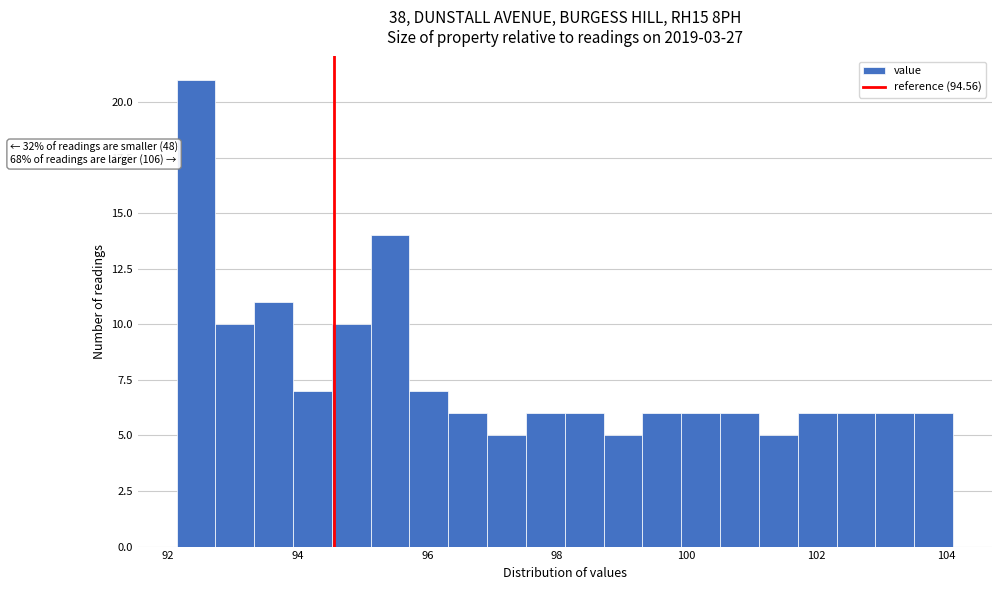

Read against the x-axis, roughly where is the centre of the tallest bar?

92.4